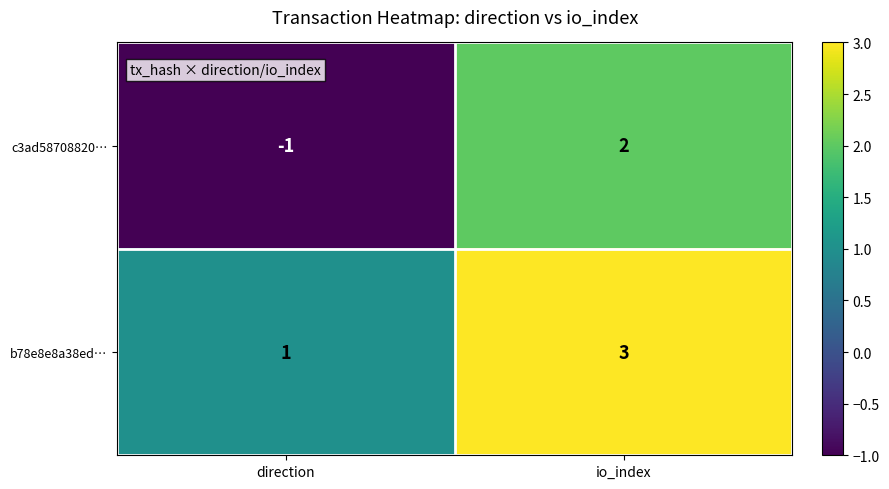

What is the maximum value shown in the chart?

3